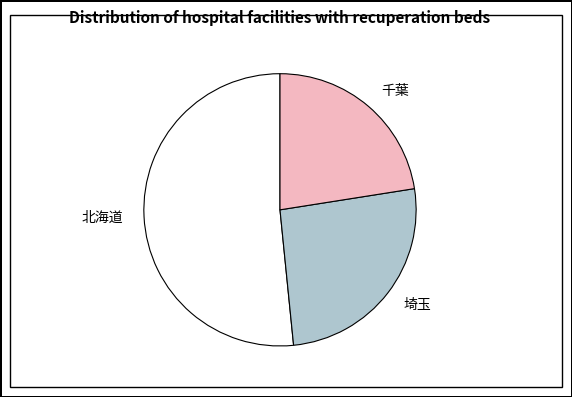

What is the smallest slice in the pie chart?

千葉